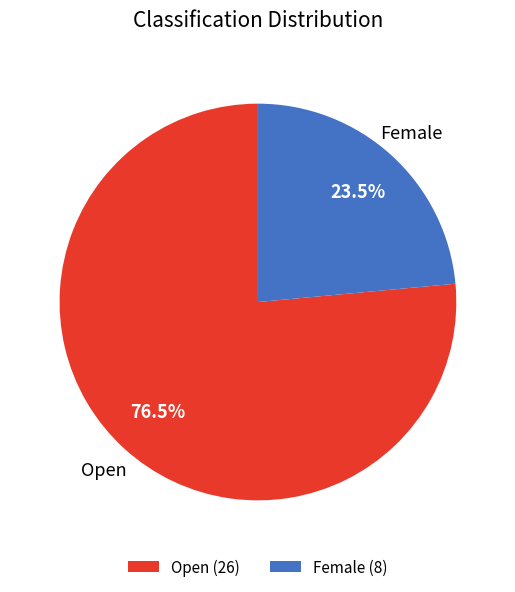

Between Female and Open, which is larger?

Open